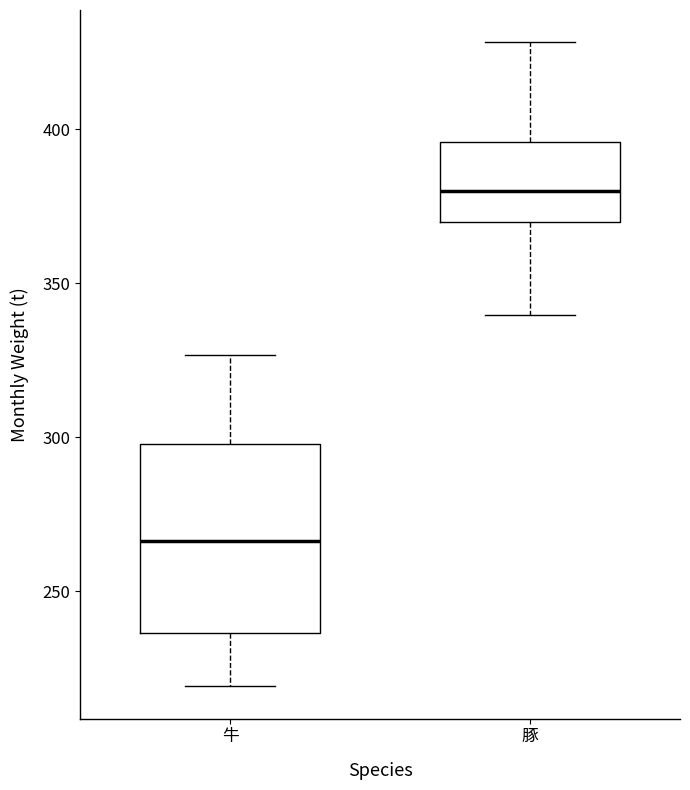

Reading left to right, transcribe this box plot: for each box, give where its median line is, the range the box spans, and where its two whiskers end, as read against the y-axis. The values are not printed on the chart, so give them approximately, as read against the axis.

牛: median 265, box 235 to 300, whiskers 220 to 325
豚: median 380, box 370 to 395, whiskers 340 to 430